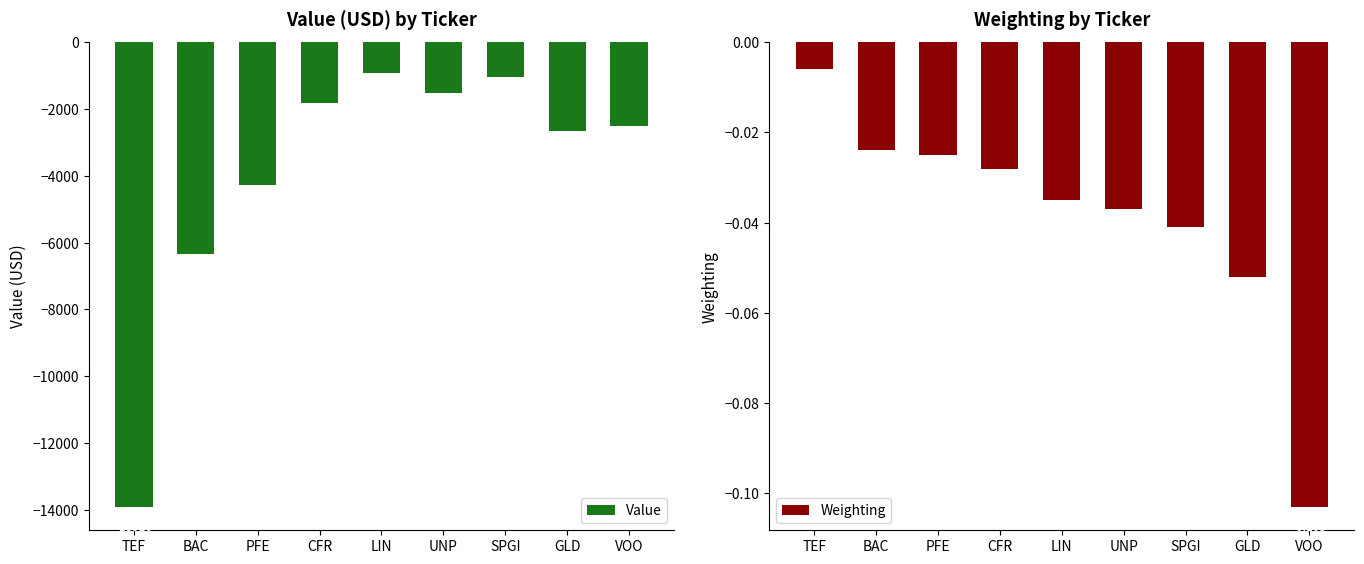

Rank the categories by Value value from highest to lowest.

LIN, SPGI, UNP, CFR, VOO, GLD, PFE, BAC, TEF